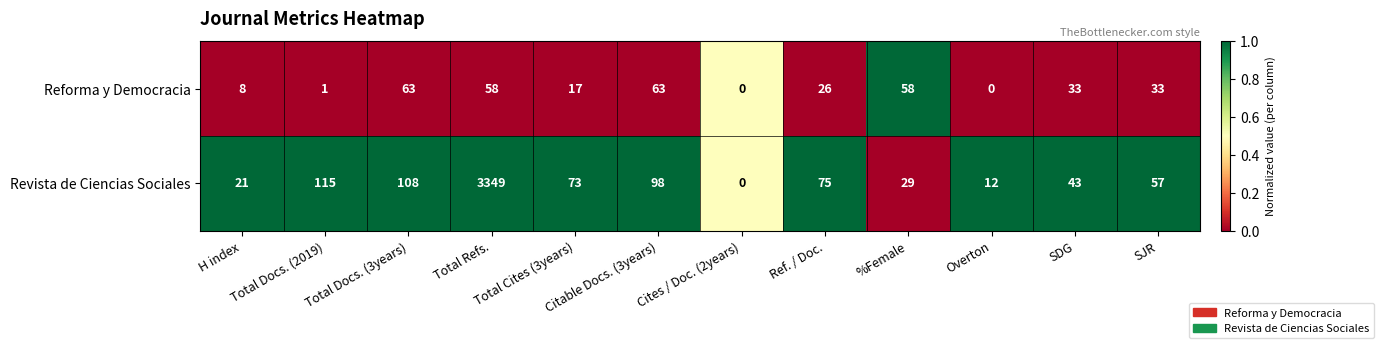

Which category has the highest value across all series?

Total Refs.